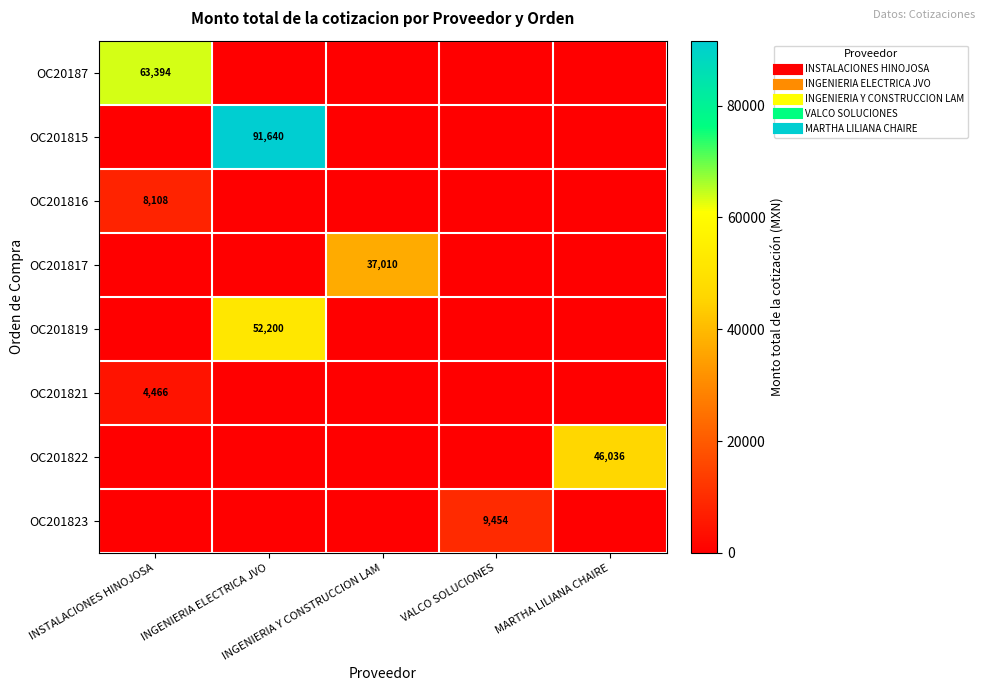

How many data points does each series have?

5